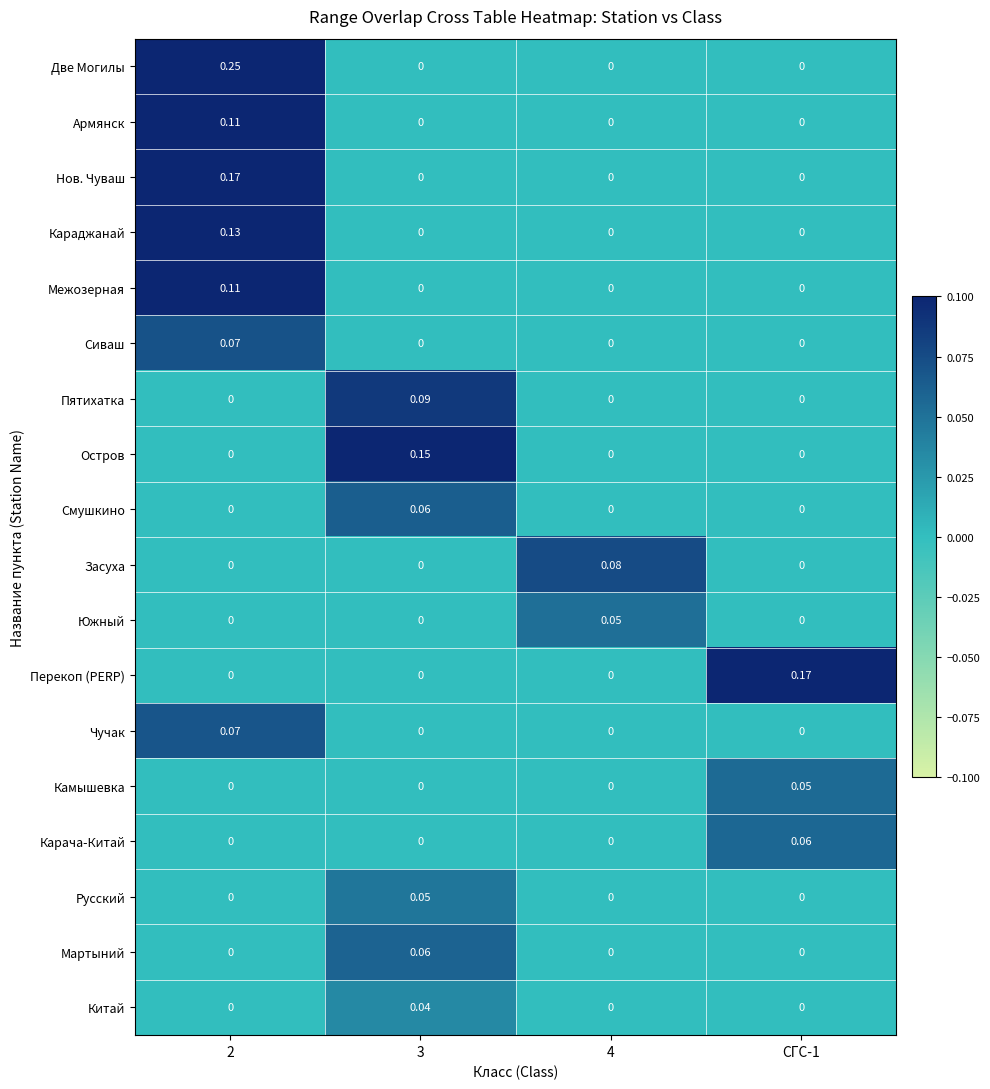

At how many categories does at least one series exceed 0?

4